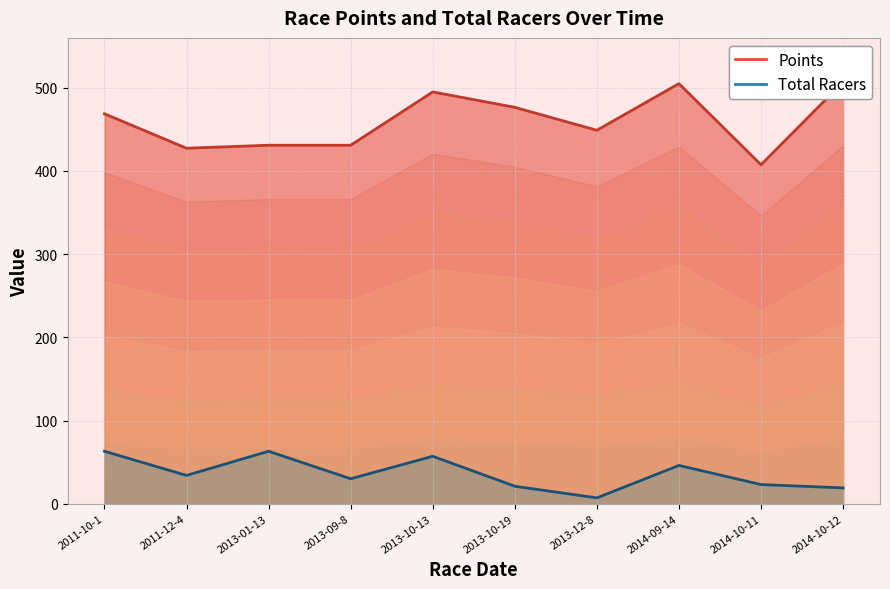

What are all the series names shown in the legend?

Points, Total Racers